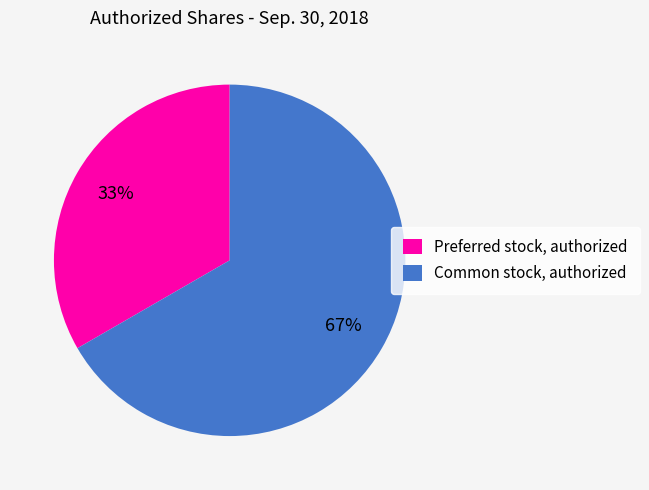

To the nearest percent, what is the combined percentage of Common stock, authorized and Preferred stock, authorized?

100%